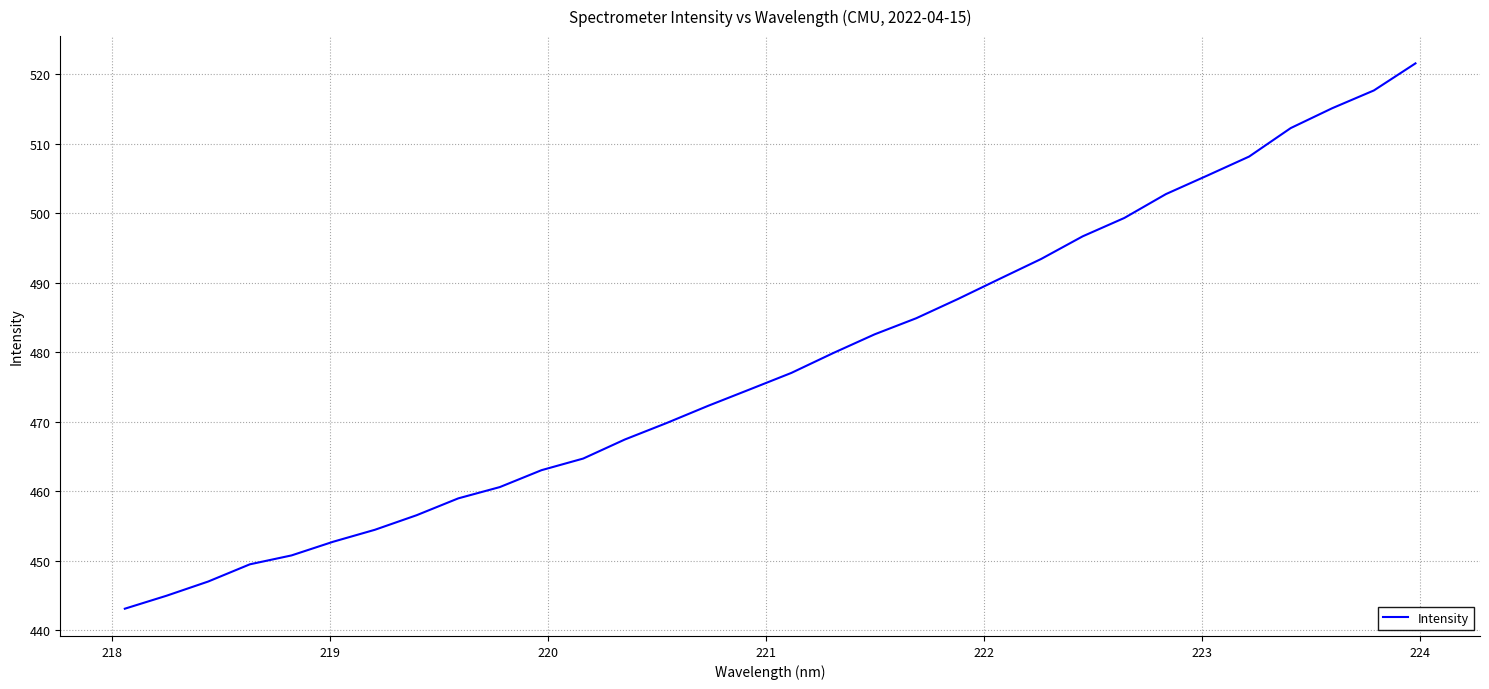

What is the greatest value displayed?

521.5